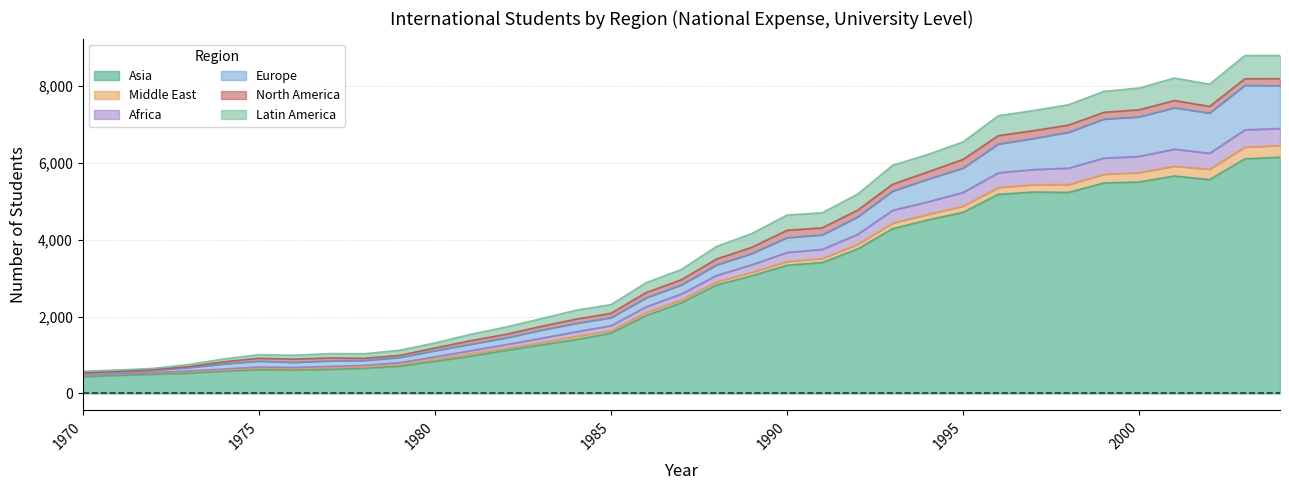

Does the chart display data point markers on the line(s)?

No